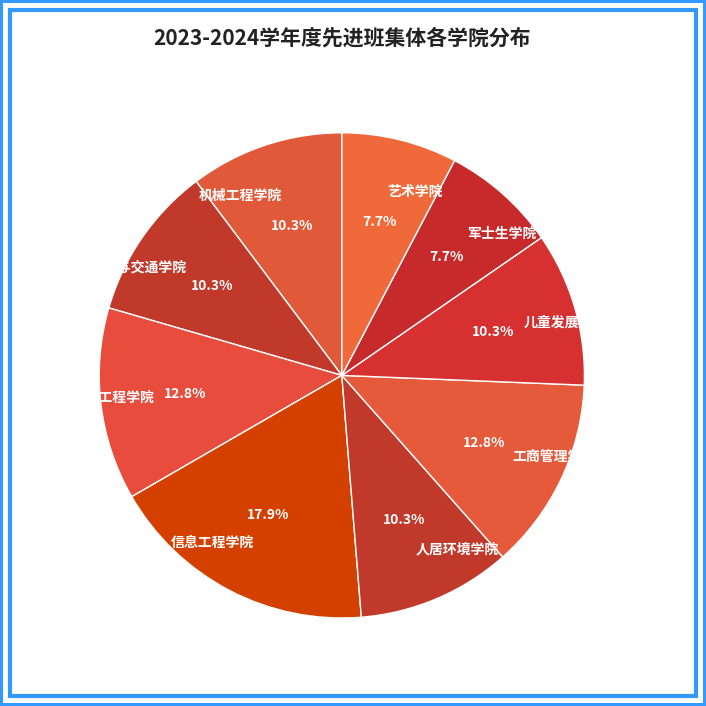

True or false: 儿童发展与健康管理学院 accounts for 4% of the total.

False